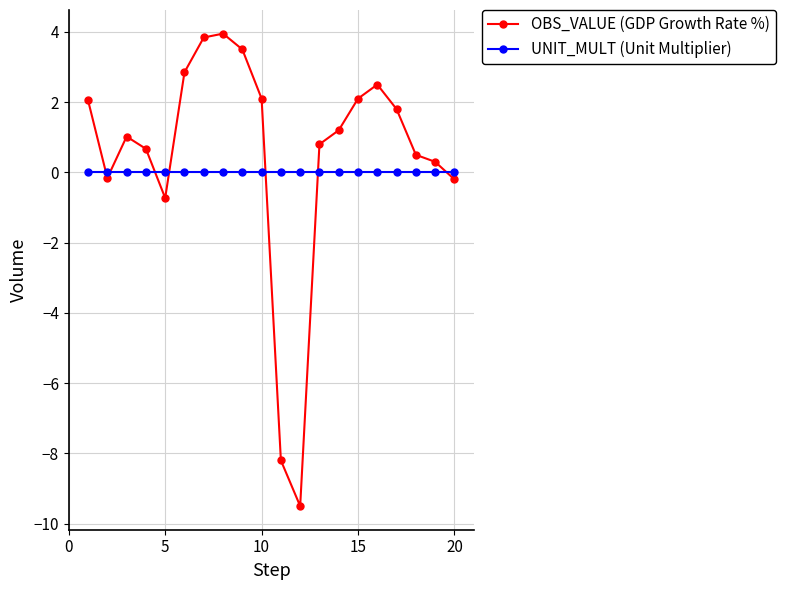

What is the sum of all OBS_VALUE (GDP Growth Rate %) values?

10.4